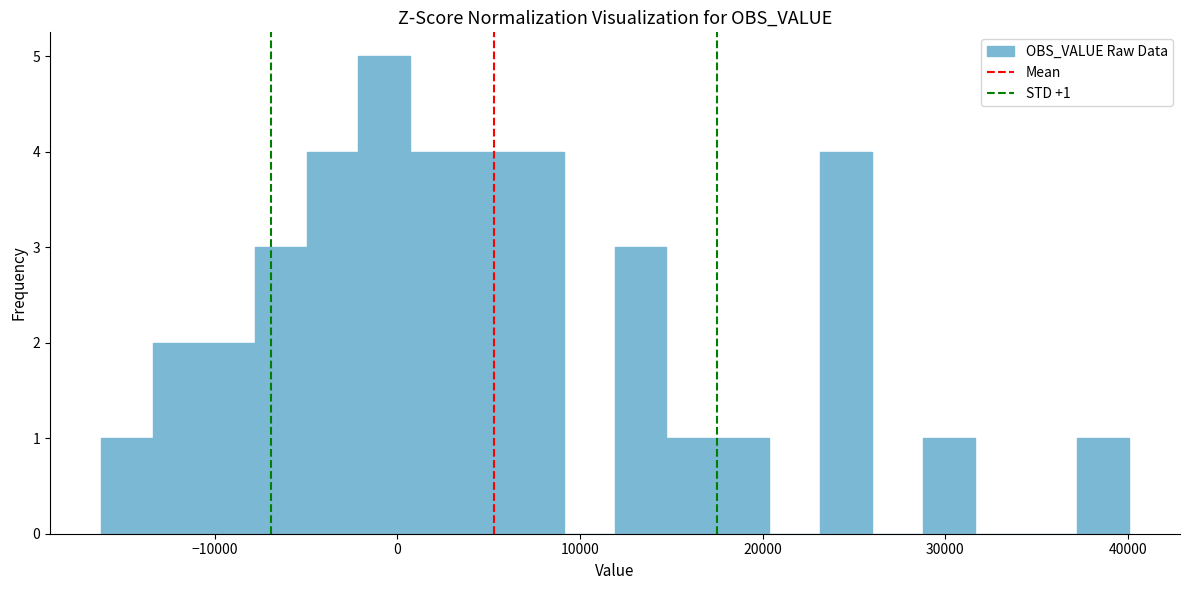

Around what value on the x-axis is the tallest bar? Give the approximate position of its centre, as read against the axis.

-1000